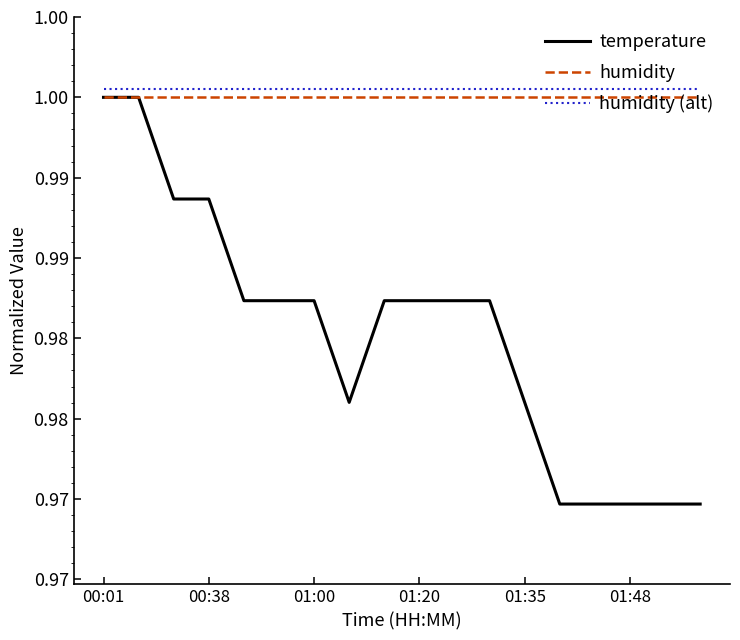

What are all the series names shown in the legend?

temperature, humidity, humidity (alt)